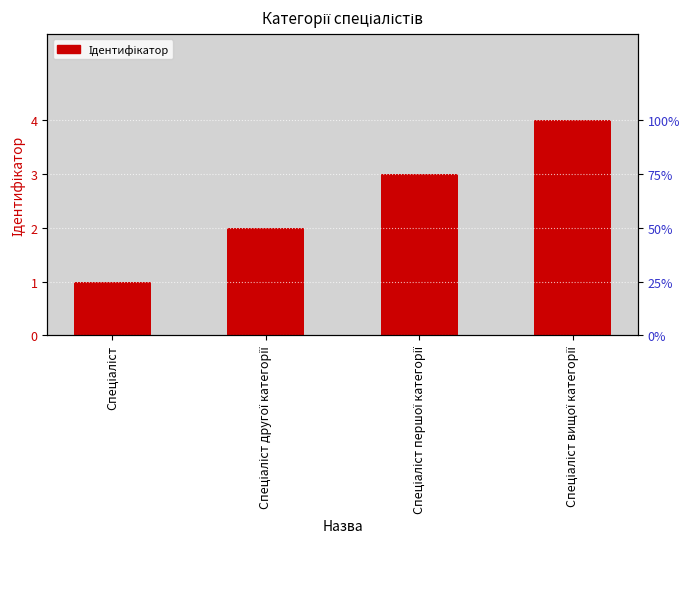

At which category does the chart reach its minimum across all series?

Спеціаліст